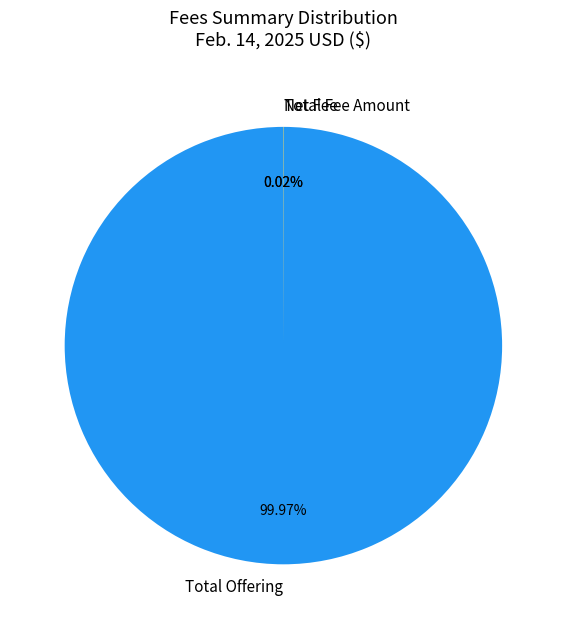

What is the largest slice in the pie chart?

Total Offering